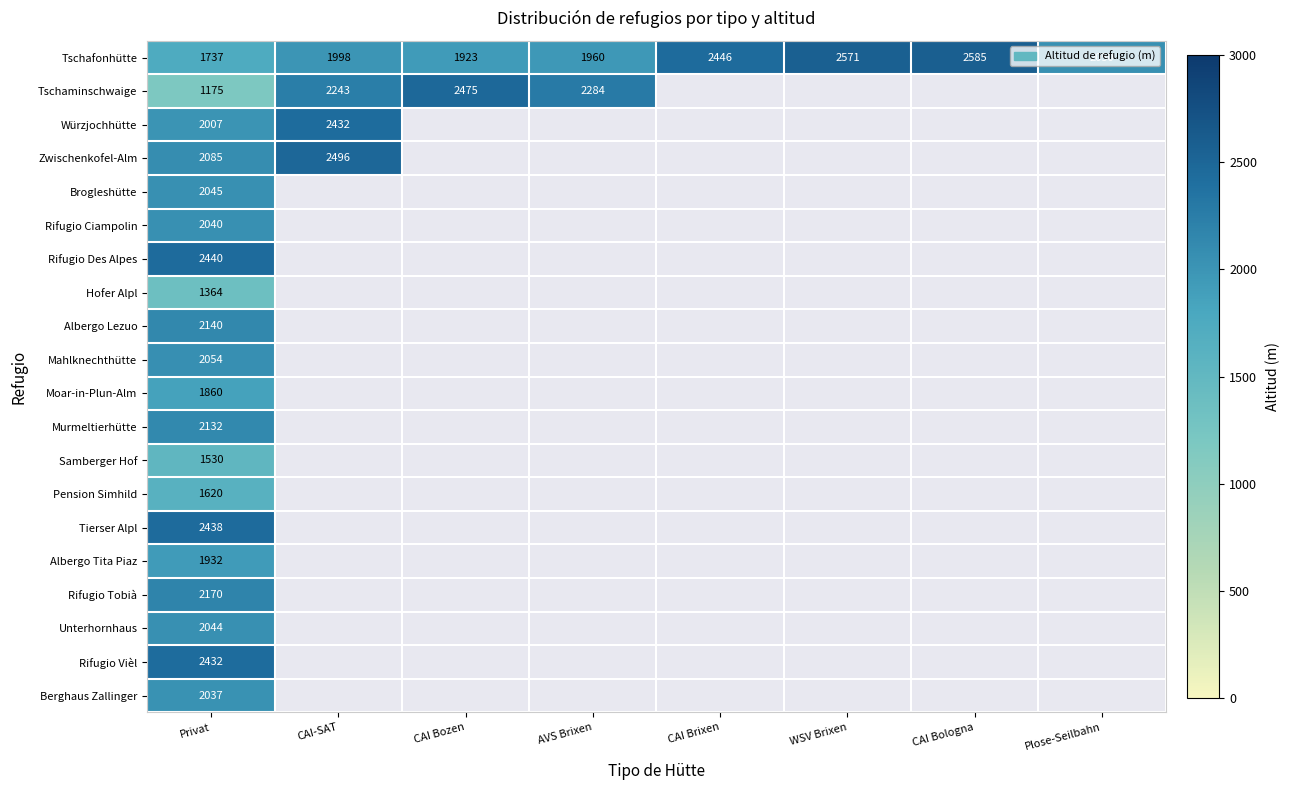

What is the difference between the second highest and second lowest values in the Tschafonhütte series?

648